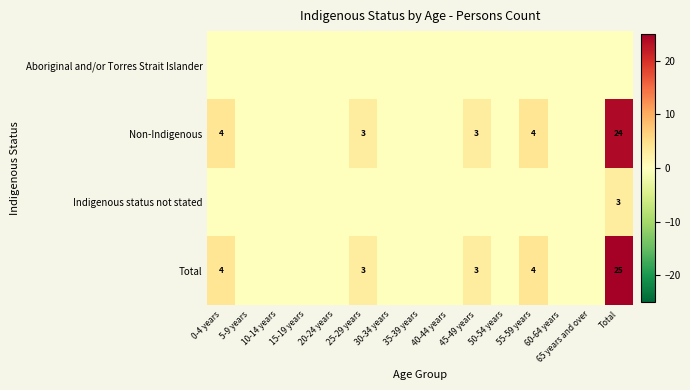

The Total series shows 35 at Total. True or false?

False